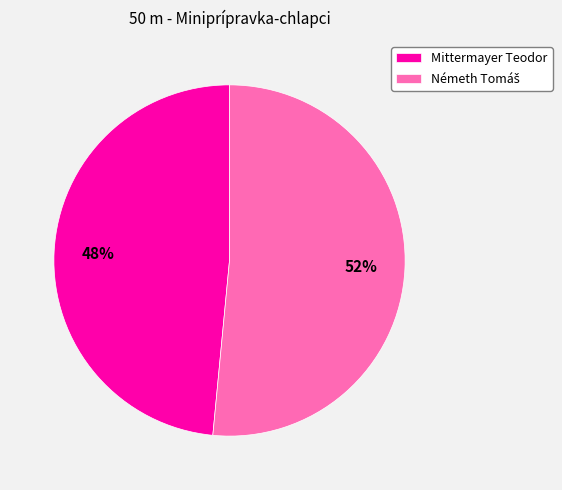

True or false: Mittermayer Teodor accounts for 36% of the total.

False